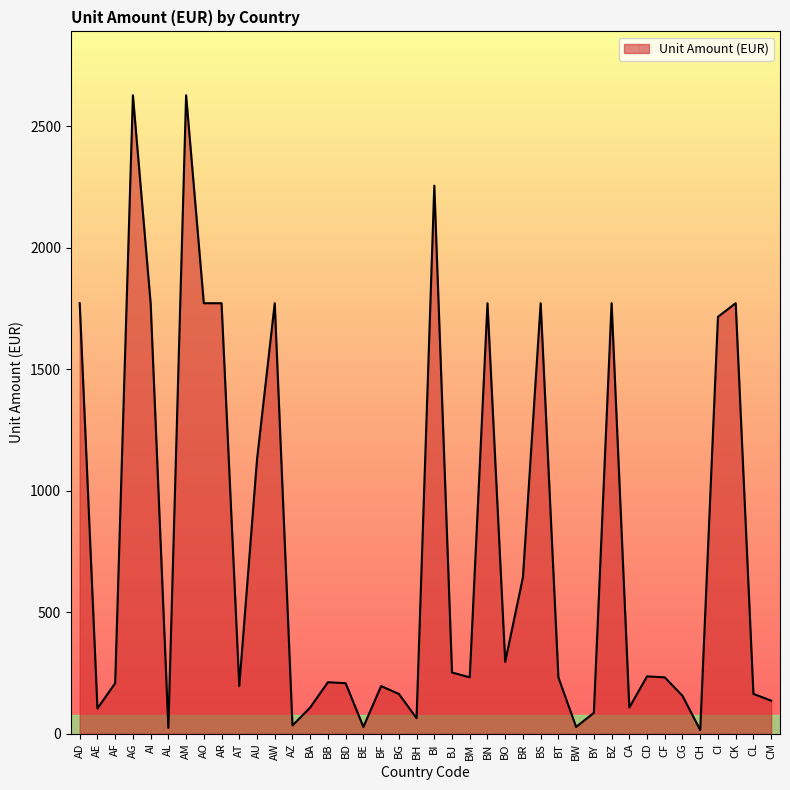

What is the maximum value shown in the chart?

2628